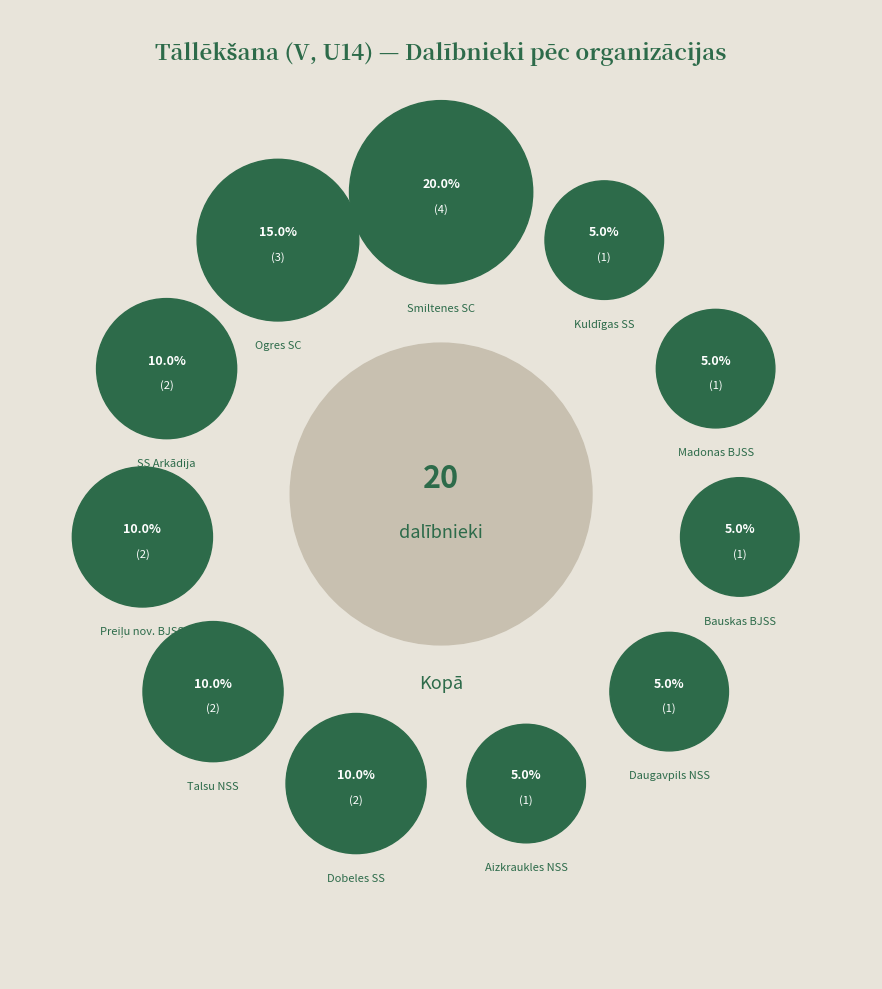

What is the change in value from Smiltenes SC to Bauskas BJSS?

-3